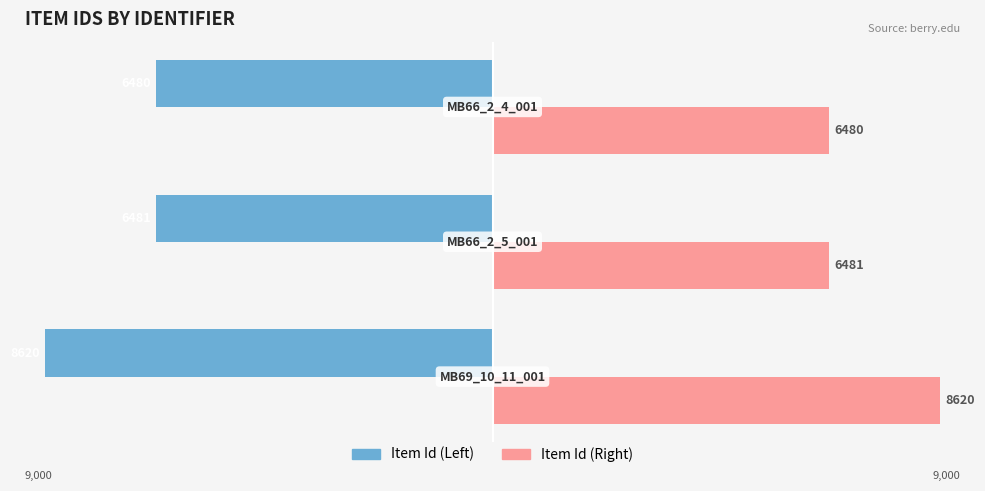

What is the sum of all Item Id (Left) values?

-21581